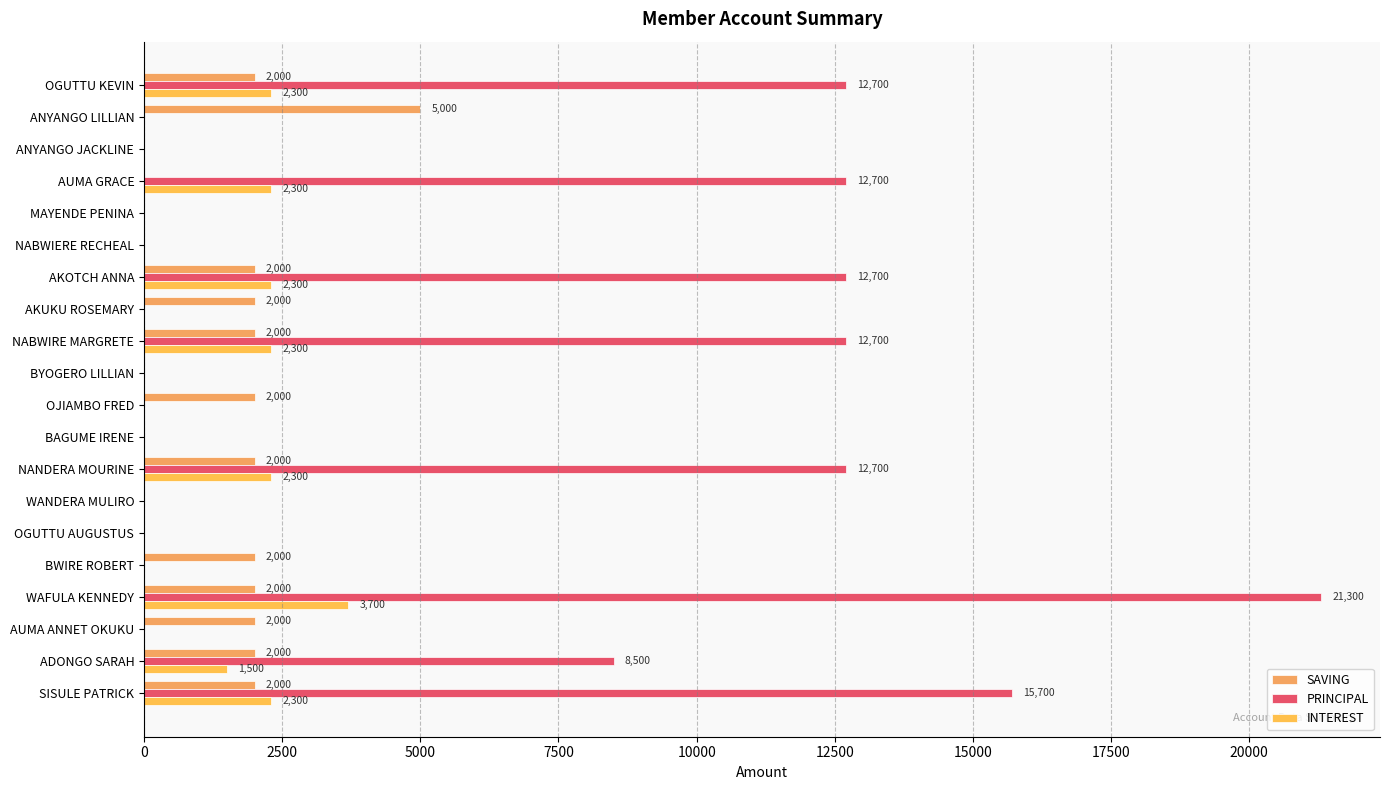

Which series has the widest spread of values?

PRINCIPAL